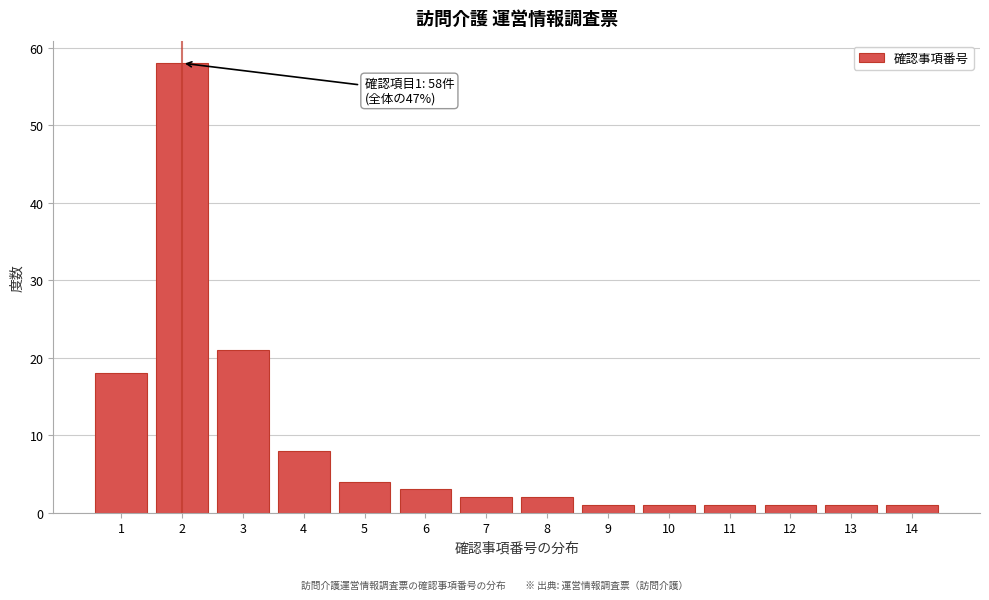

Reading right to left, transcribe all the data shown in this chart.

14=1	13=1	12=1	11=1	10=1	9=1	8=2	7=2	6=3	5=4	4=8	3=21	2=58	1=18